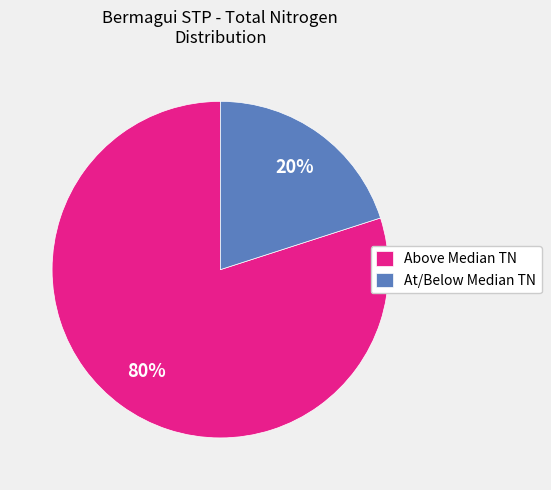

Is At/Below Median TN the majority of the pie?

No